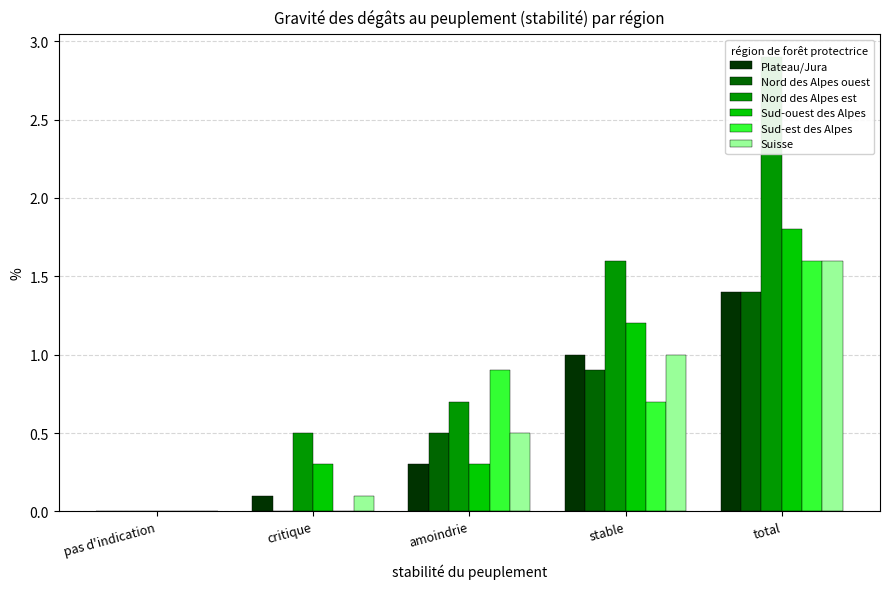

Is it true that Sud-ouest des Alpes equals 0.4 at amoindrie?

False